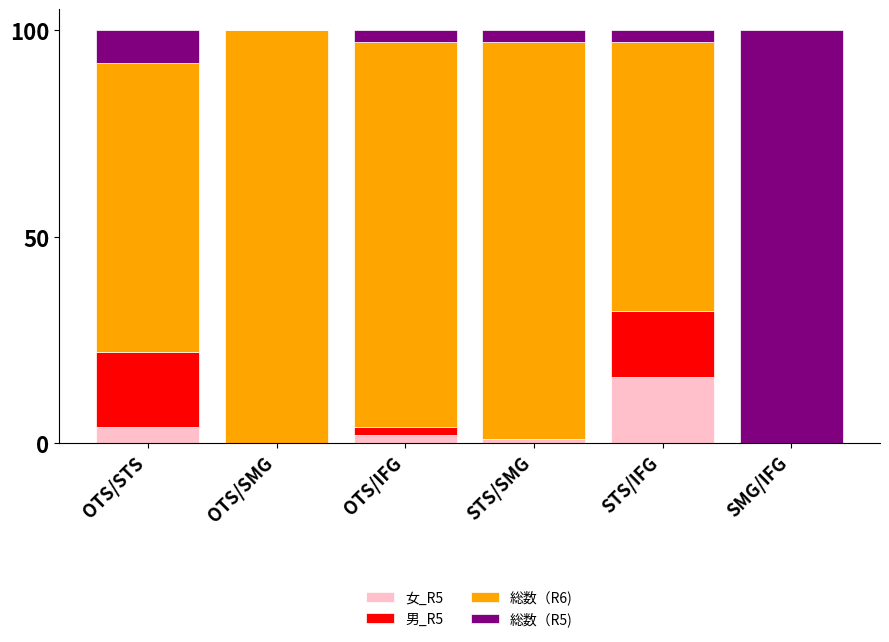

True or false: 女_R5 has a value of 16 at STS/IFG.

True